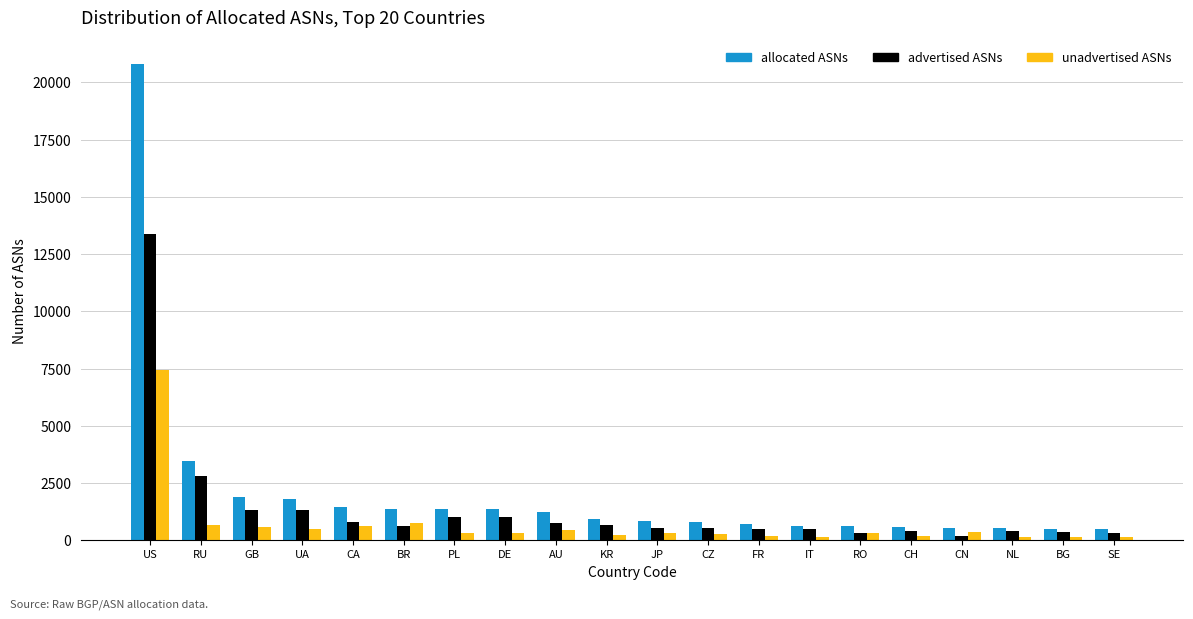

At which label does allocated ASNs reach its peak?

US